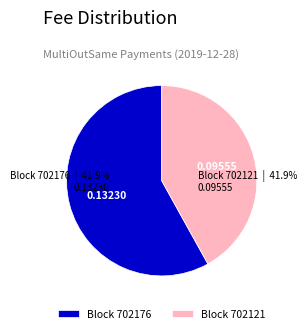

Which category has the biggest portion of the pie?

702176